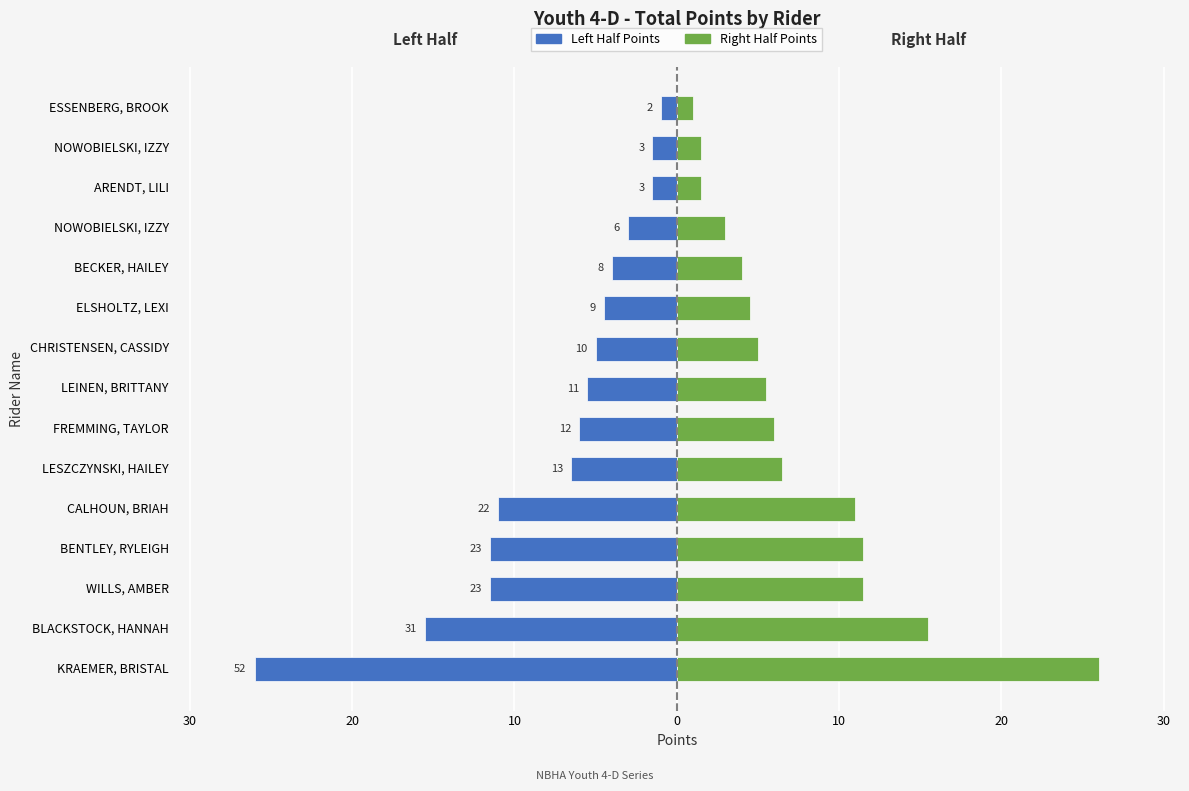

True or false: Points (Left) has a value of -7.3 at LEINEN, BRITTANY.

False